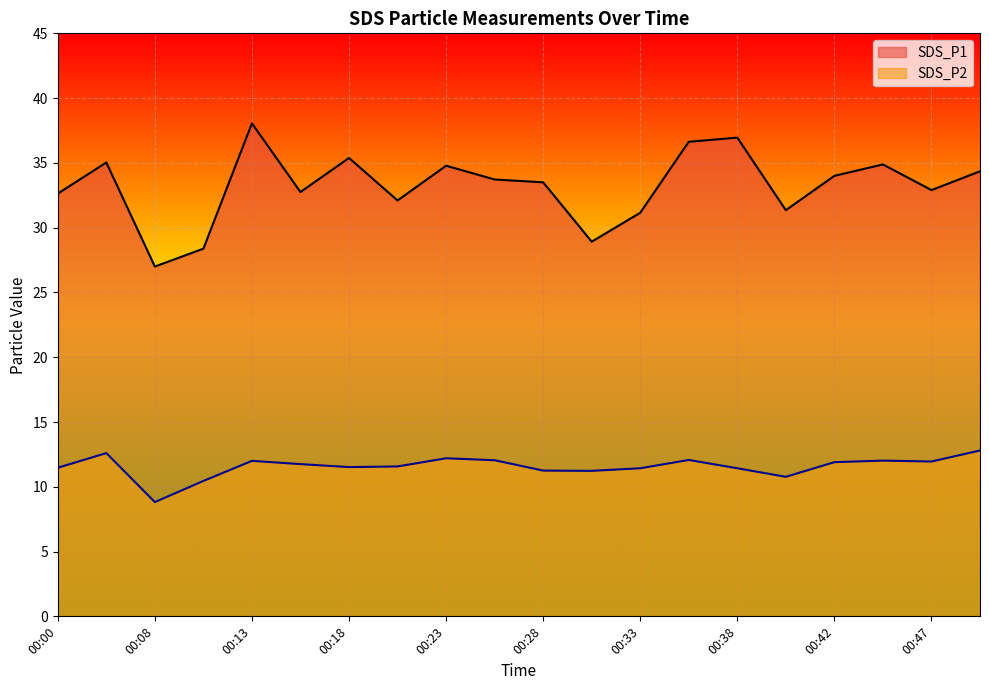

Reading right to left, list all the values displayed in this chart.

SDS_P1: 34.4	32.9	34.9	34.0	31.4	37.0	36.6	31.1	28.9	33.5	33.7	34.8	32.1	35.4	32.8	38.0	28.4	27.0	35.0	32.6
SDS_P2: 12.8	11.9	12.0	11.9	10.8	11.4	12.1	11.4	11.2	11.2	12.1	12.2	11.6	11.5	11.8	12.0	10.4	8.8	12.6	11.5